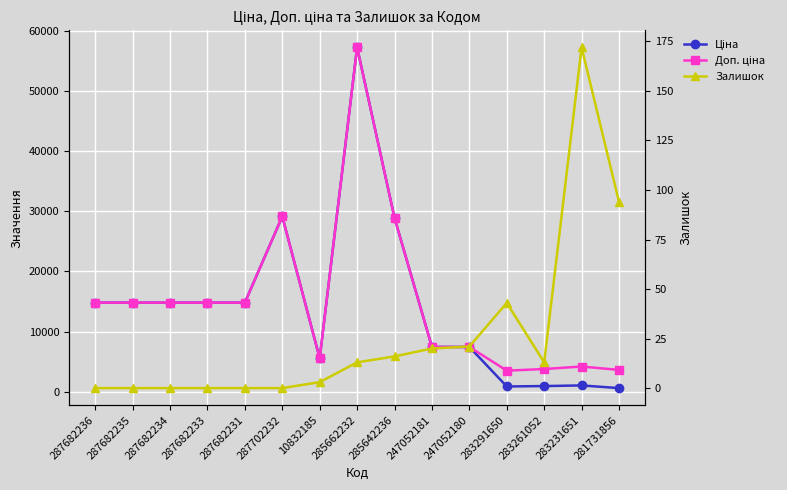

True or false: Доп. ціна has a value of 3777.0 at 283261052.

True